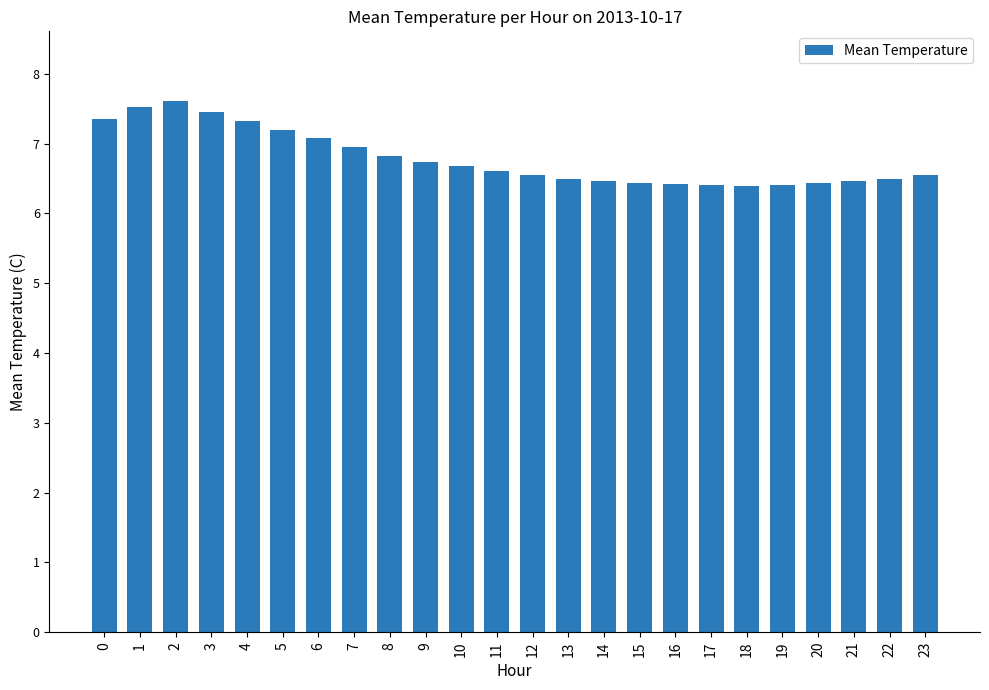

What is the change in value from 12 to 16?

-0.1